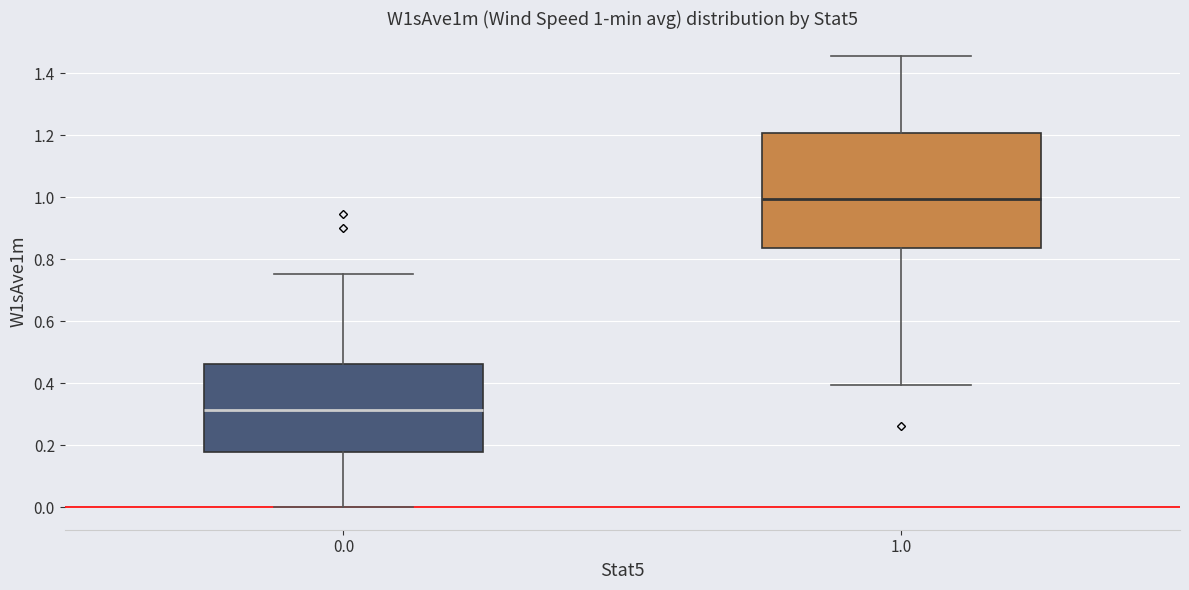

Which box's median line is the highest?

1.0